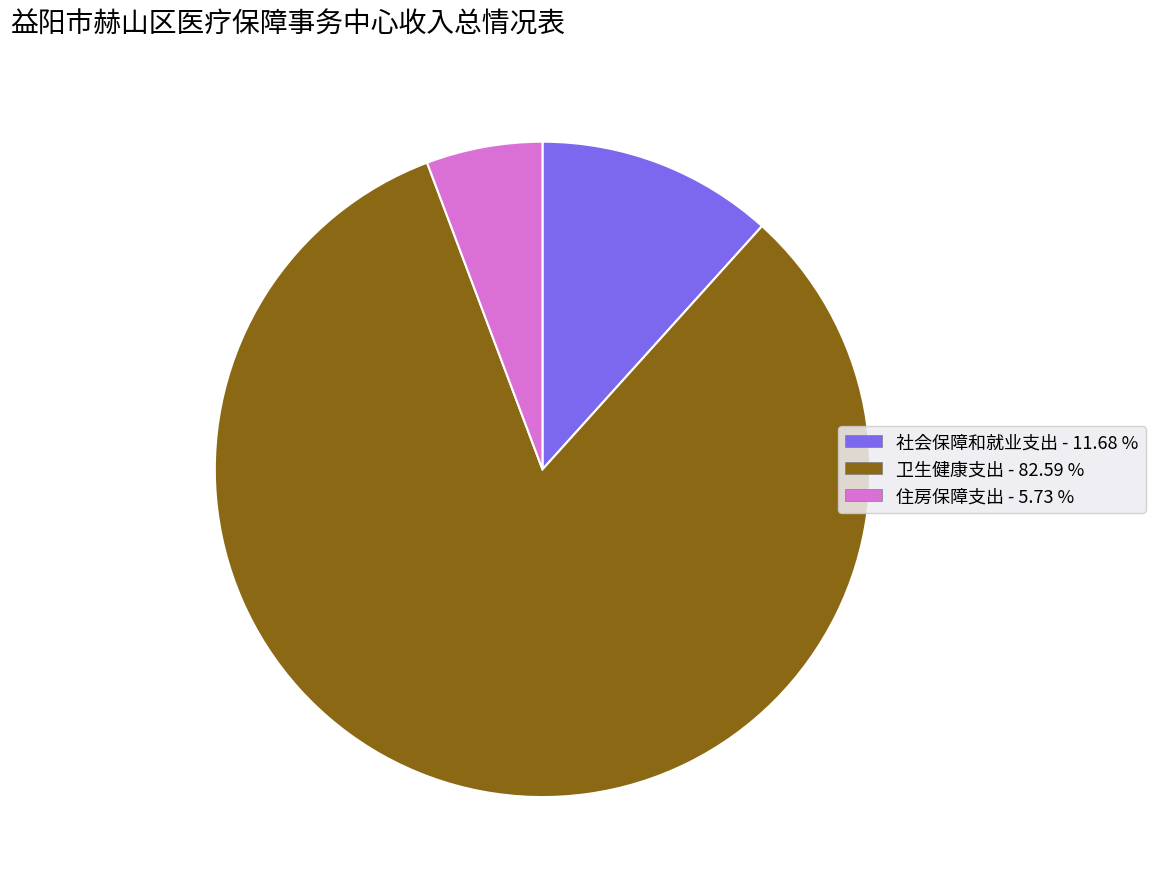

Is the sum of 住房保障支出 - 5.73 % and 卫生健康支出 - 82.59 % greater than half?

Yes